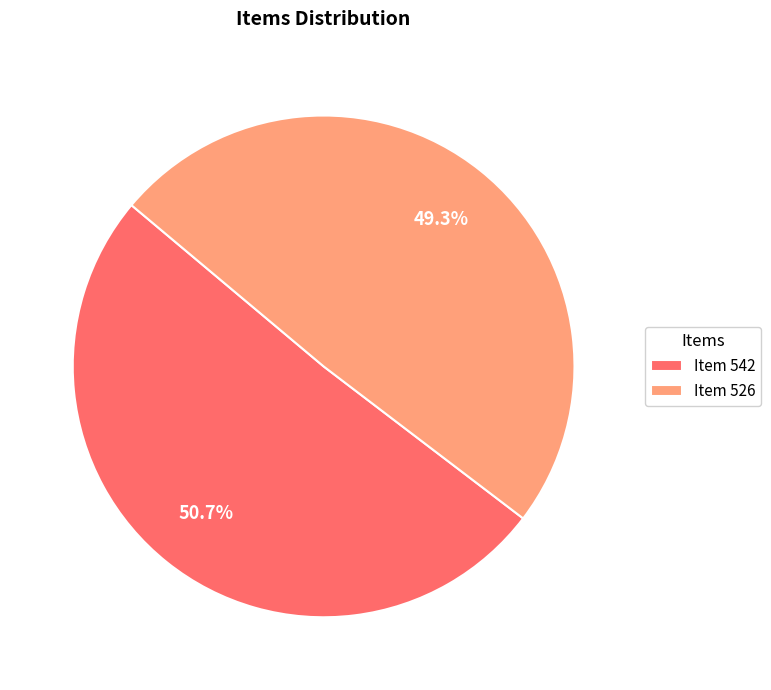

Which slice is the largest?

Item 542